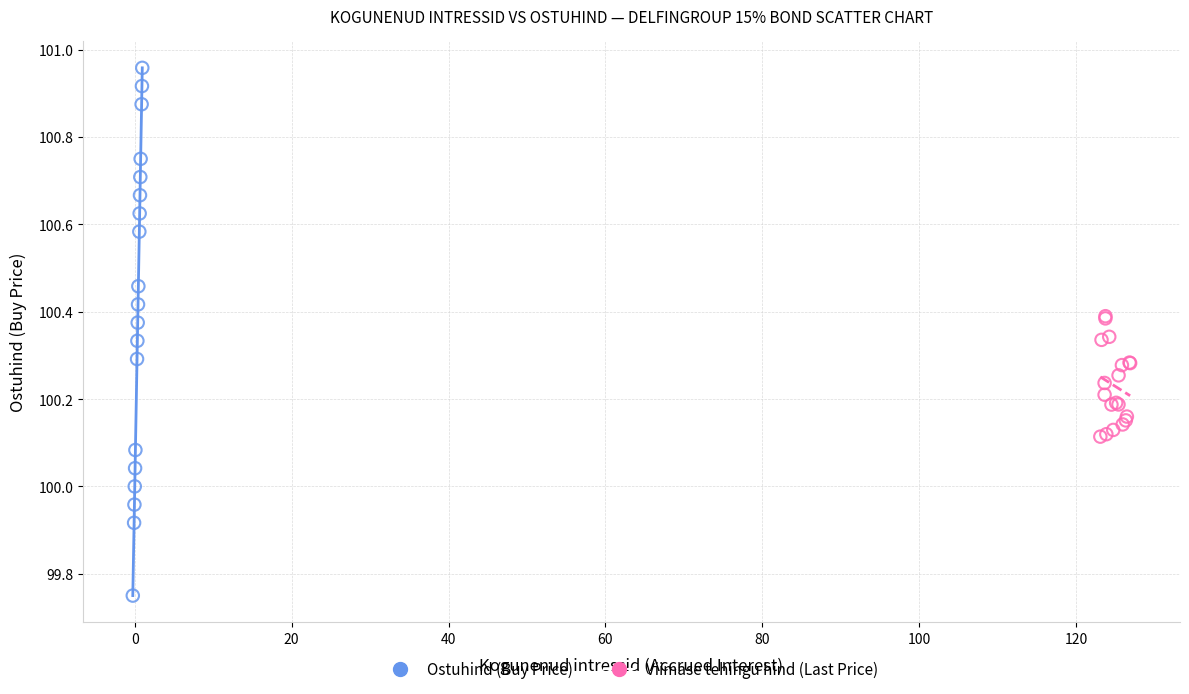

Which series has the widest spread of Y values?

Ostuhind (Buy Price)